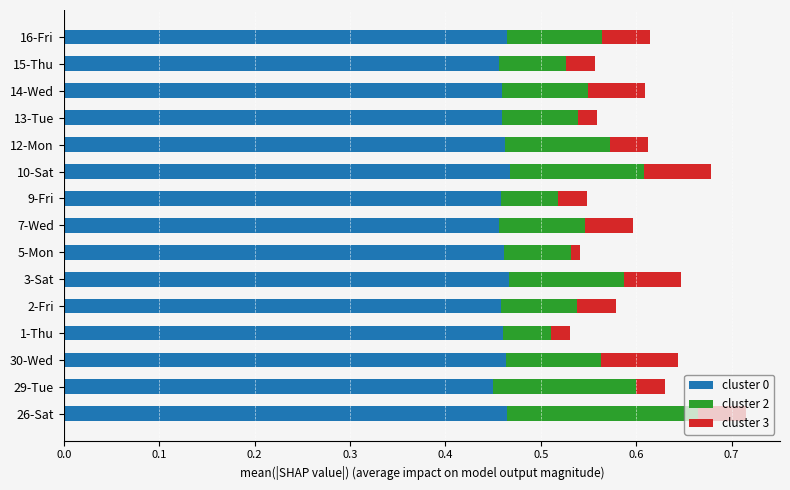

What is the sum of the cluster 0 values at 12-Mon and 10-Sat?

0.9